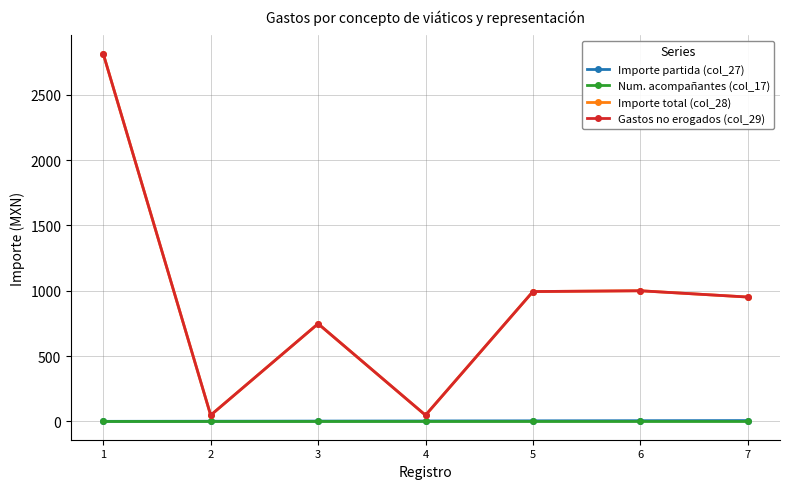

Is this an area chart (filled region under the line)?

No